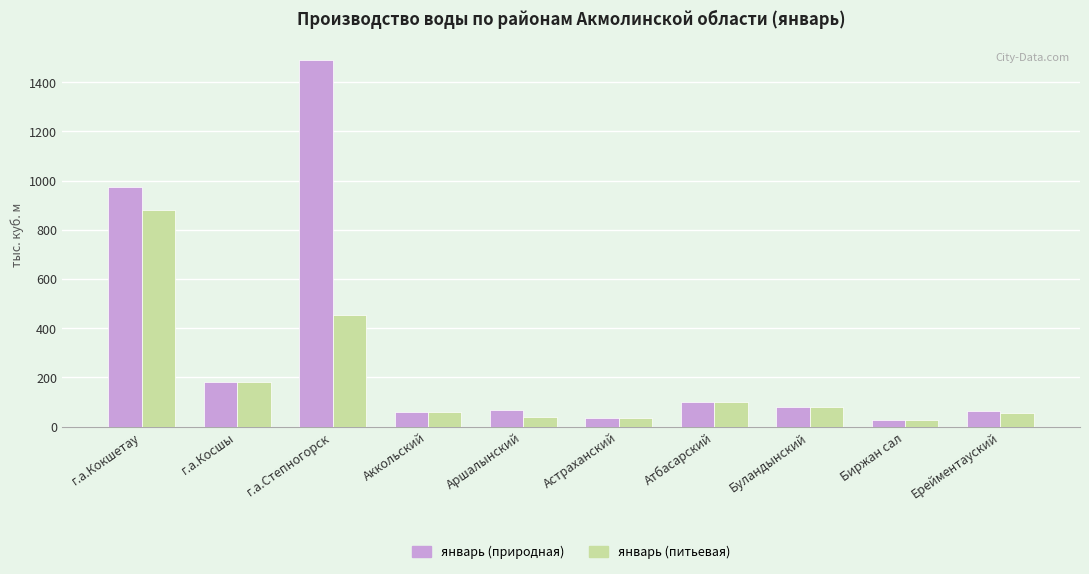

At which category is the sum across all series the highest?

г.а.Степногорск